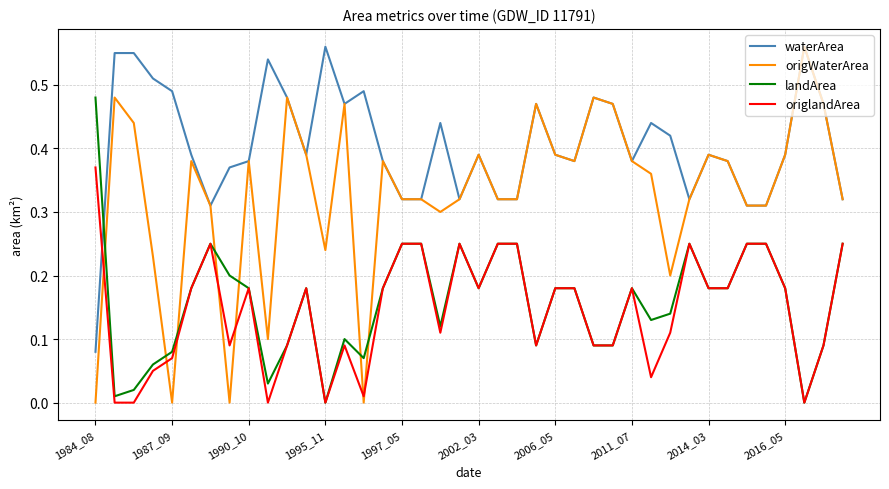

Which series has the largest range (max minus min)?

origWaterArea